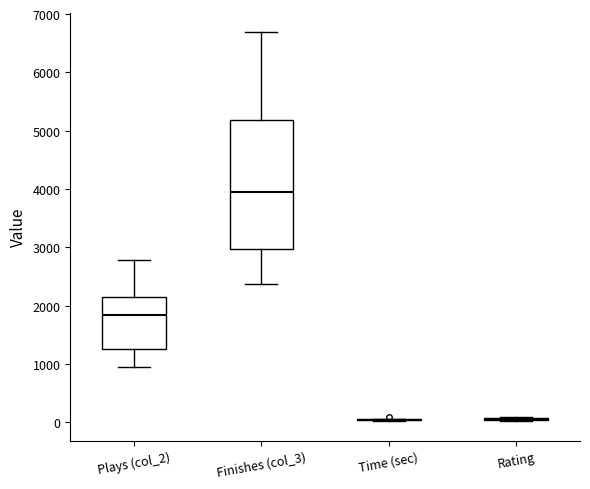

Reading left to right, transcribe this box plot: for each box, give where its median line is, the range the box spans, and where its two whiskers end, as read against the y-axis. The values are not printed on the chart, so give them approximately, as read against the axis.

Plays (col_2): median 1800, box 1300 to 2200, whiskers 900 to 2800
Finishes (col_3): median 4000, box 3000 to 5200, whiskers 2400 to 6700
Time (sec): box collapsed to a line at 0, whiskers 0 to 100
Rating: box collapsed to a line at 100, whiskers 0 to 100